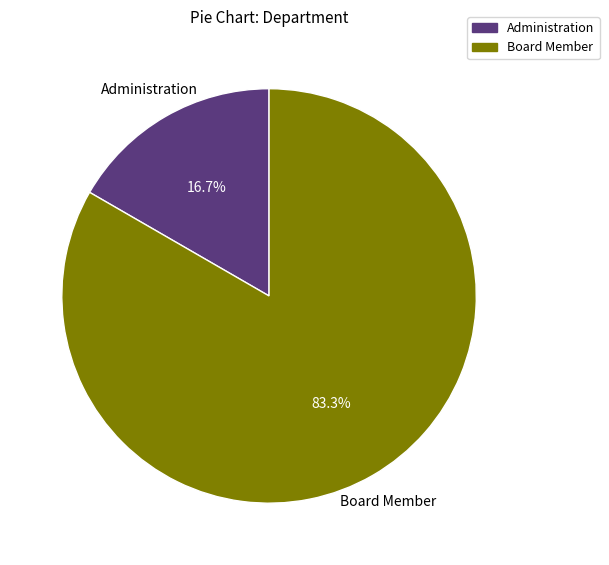

The Administration slice represents 17% of the pie. True or false?

True